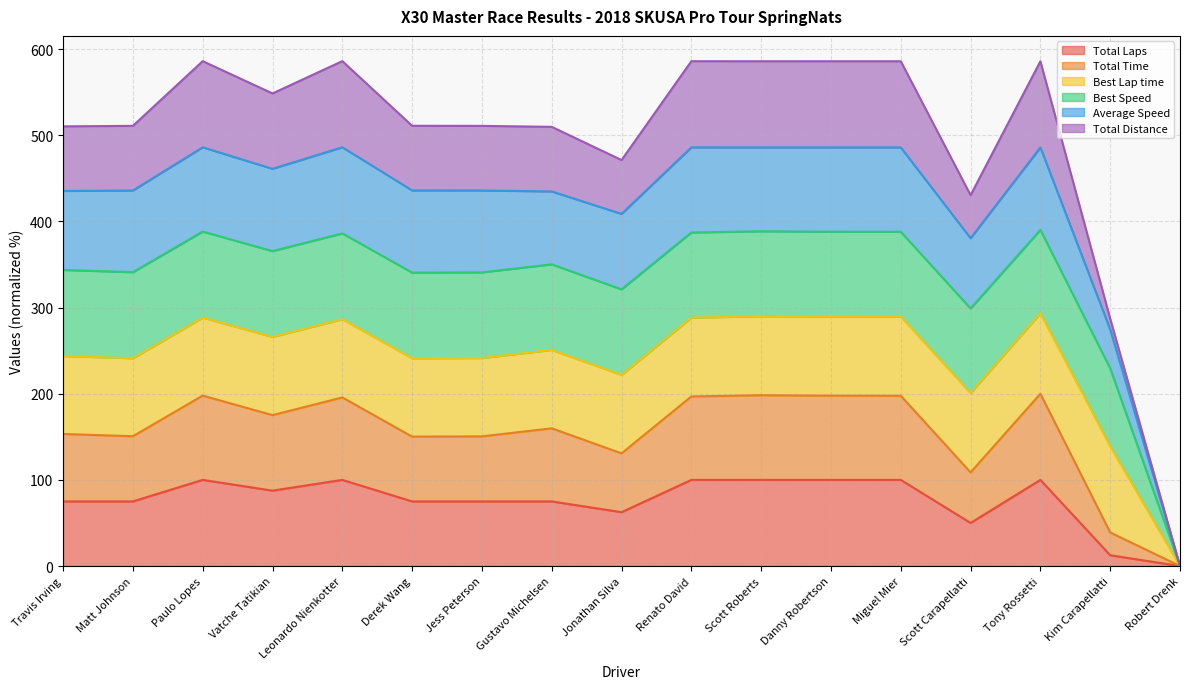

At which category does Average Speed reach its first local valley?

Vatche Tatikian